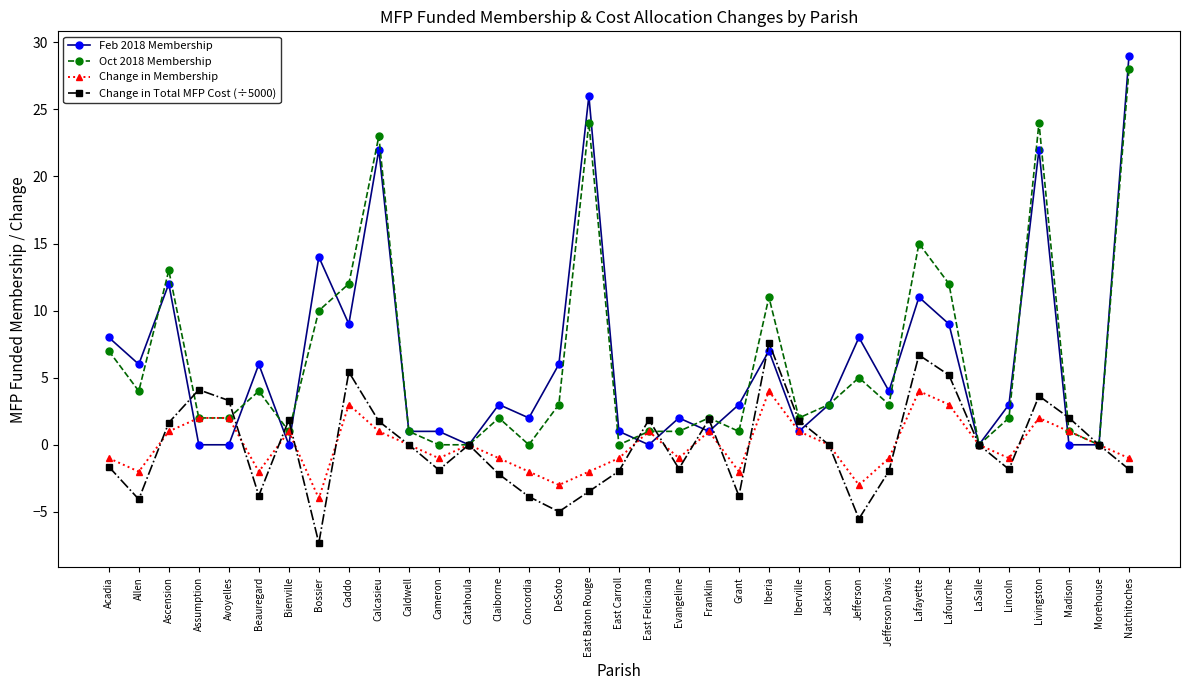

True or false: Oct 2018 Membership and Feb 2018 Membership cross at least once.

True